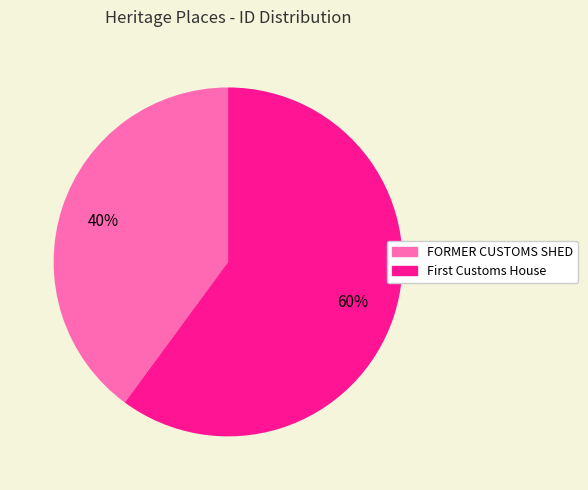

True or false: FORMER CUSTOMS SHED accounts for 28% of the total.

False